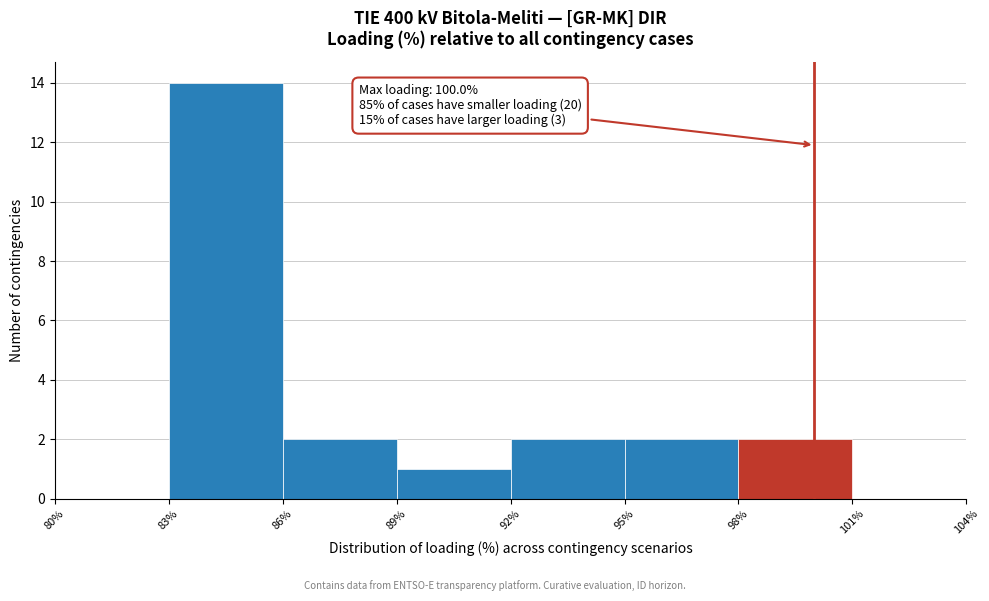

Which range on the x-axis has the tallest bar?

83% to 86%